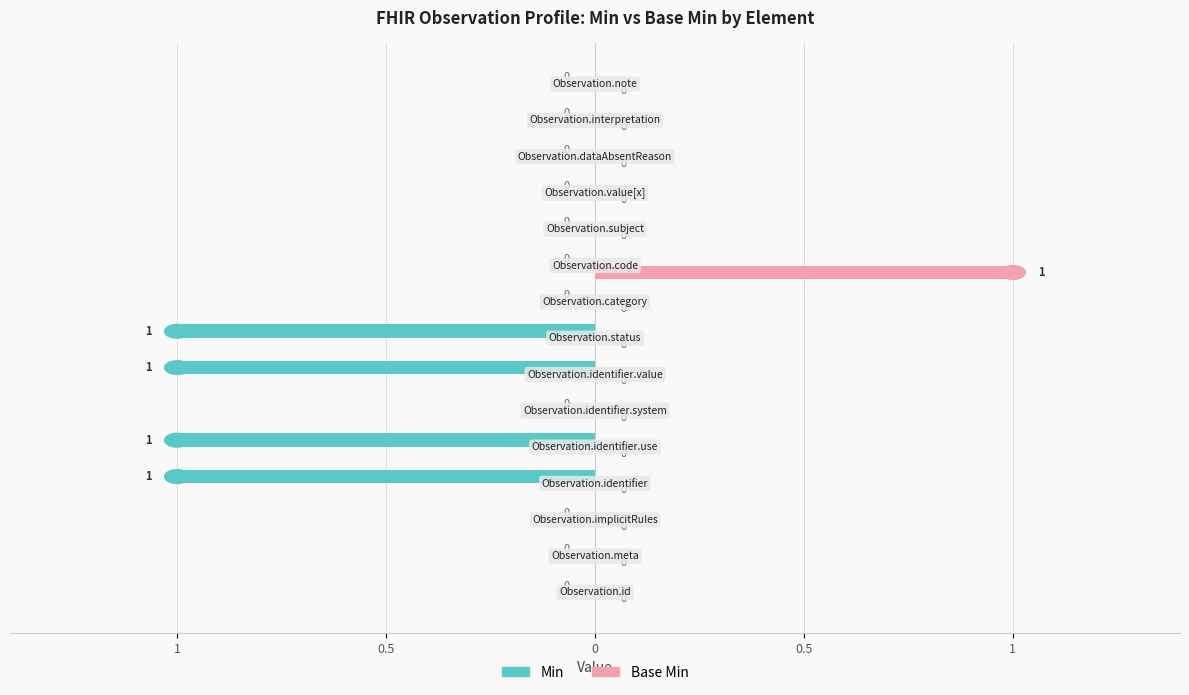

What are all the series names shown in the legend?

Min, Base Min